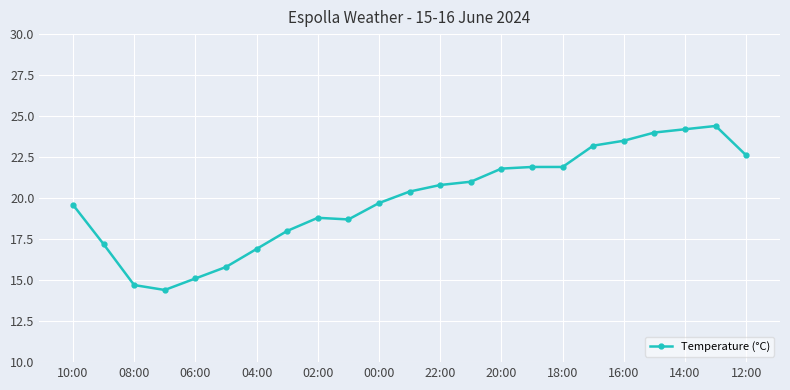

Reading left to right, extract all data points from this chart.

19.6	17.2	14.7	14.4	15.1	15.8	16.9	18.0	18.8	18.7	19.7	20.4	20.8	21.0	21.8	21.9	21.9	23.2	23.5	24.0	24.2	24.4	22.6